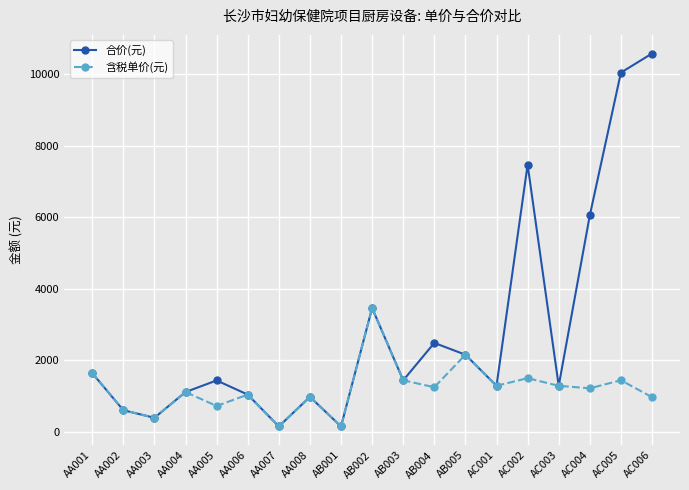

What is the value of the 含税单价(元) point at the 11th from the left?

1433.3